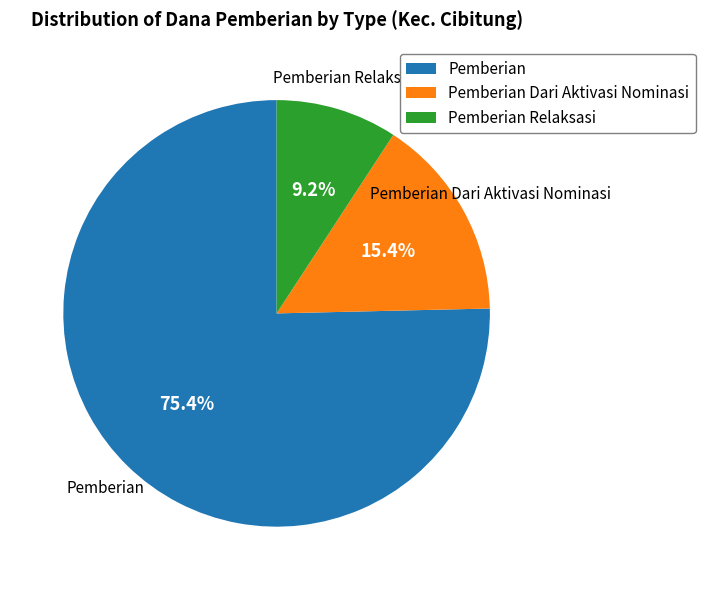

Does Pemberian account for over 50% of the chart?

Yes